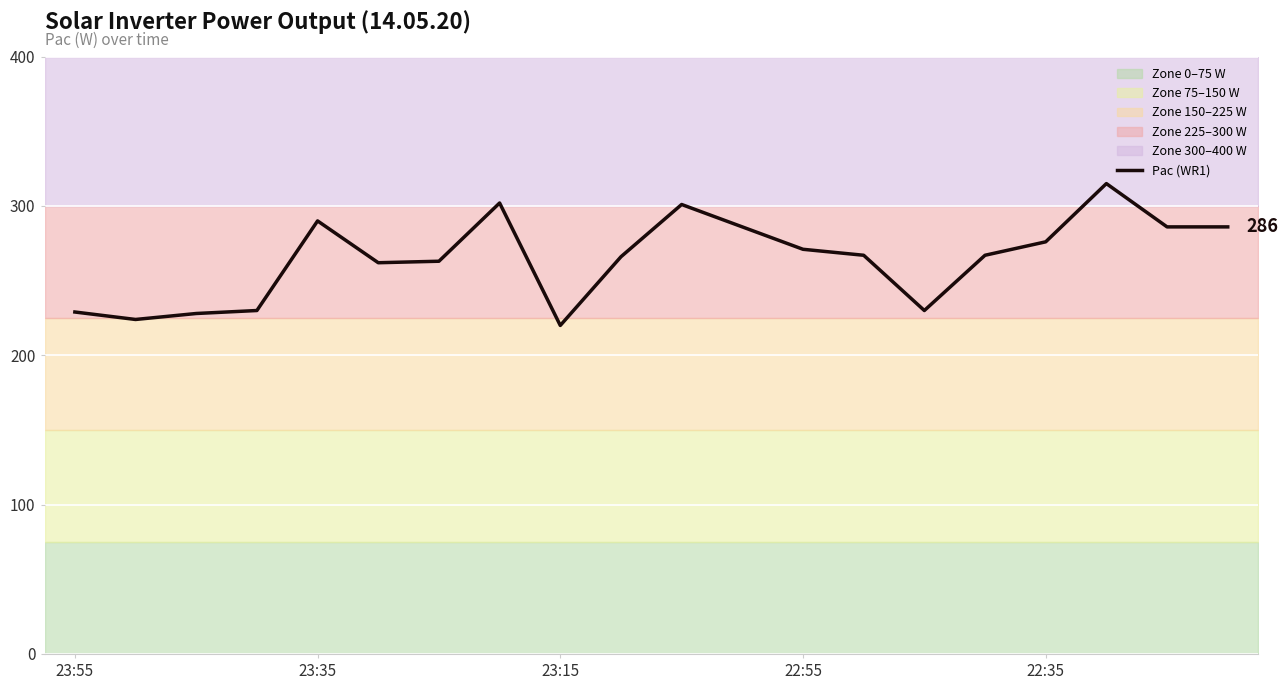

Which label corresponds to the largest value in the chart?

17